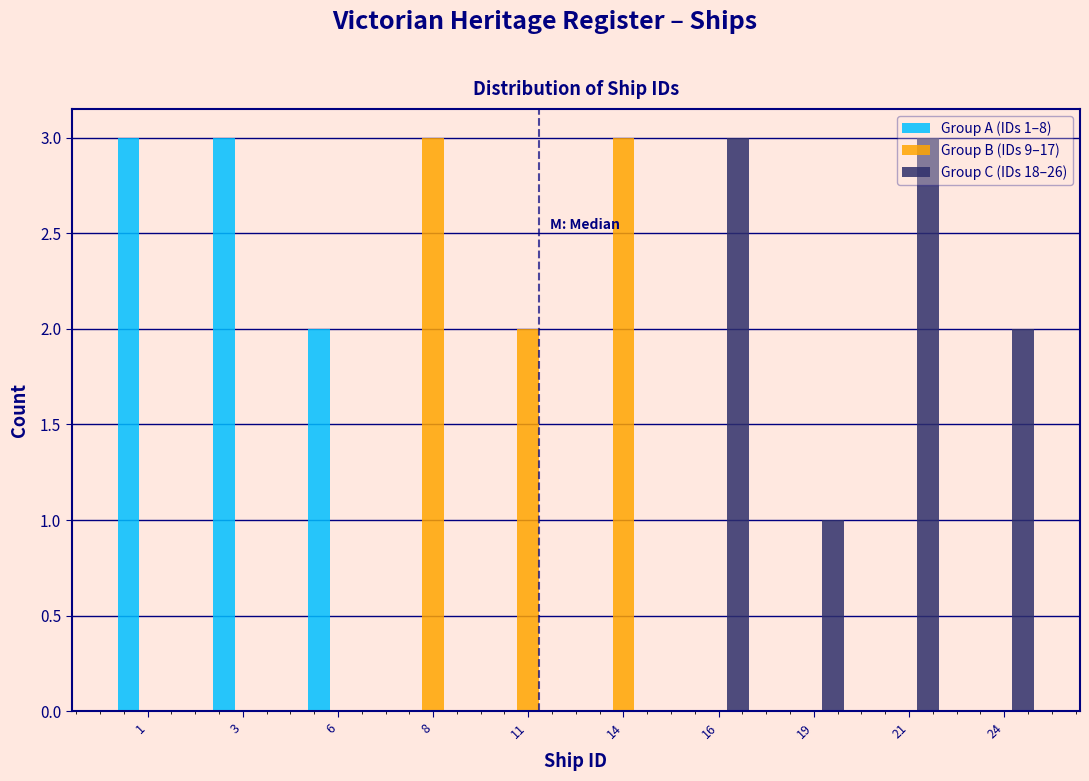

The Group C (IDs 18–26) series shows 0 at 11. True or false?

True